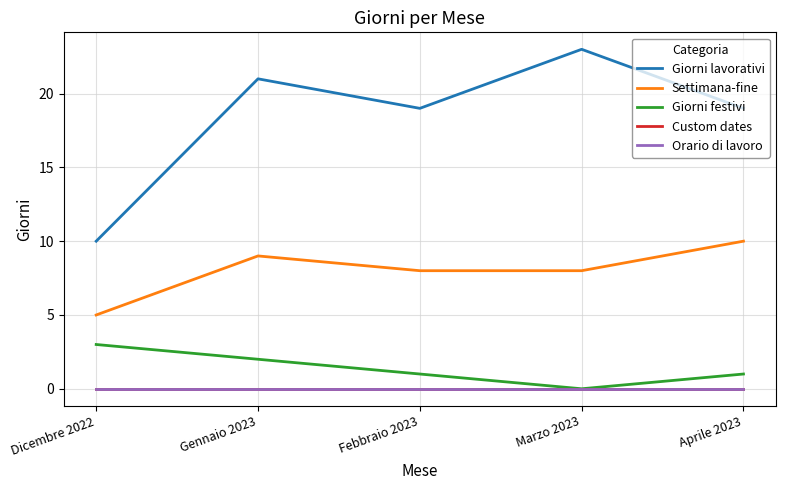

Does the chart have visible grid lines?

Yes